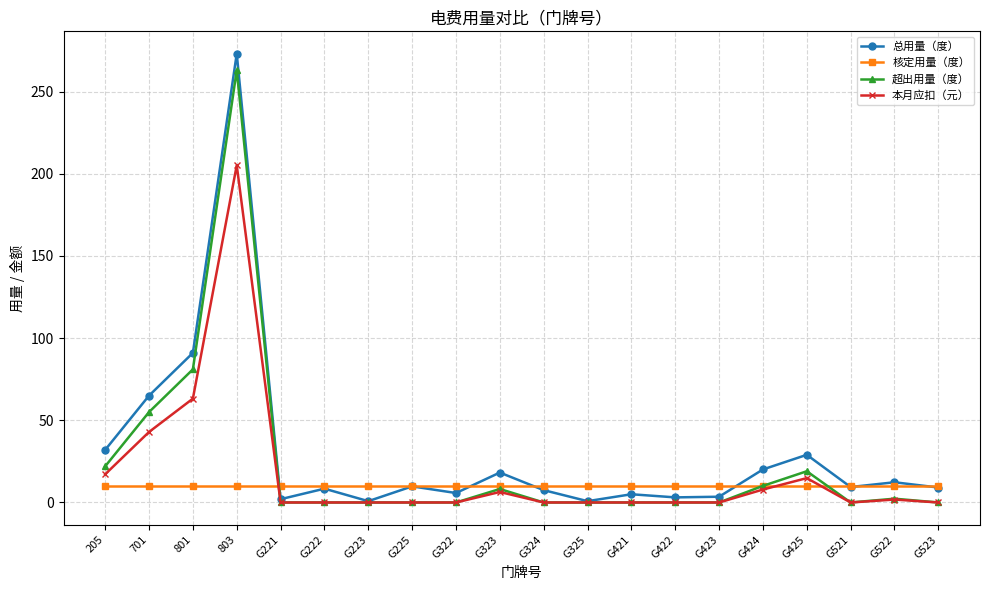

At which category is the sum across all series the highest?

803